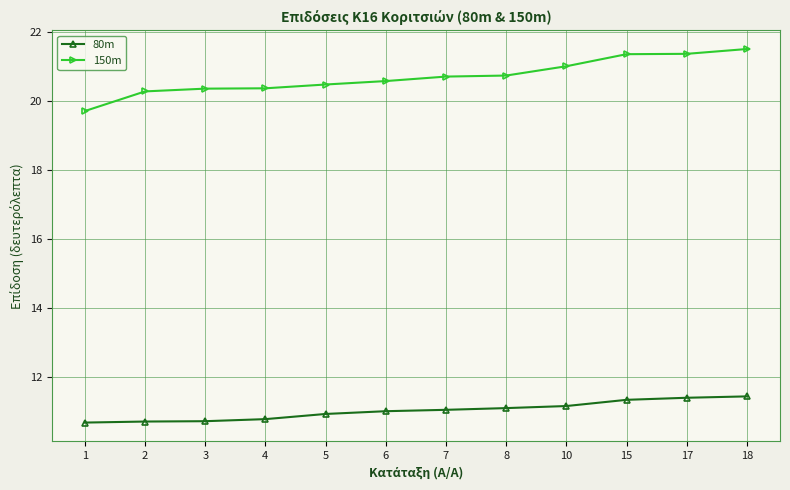

What is the average value of the 80m series?

11.0